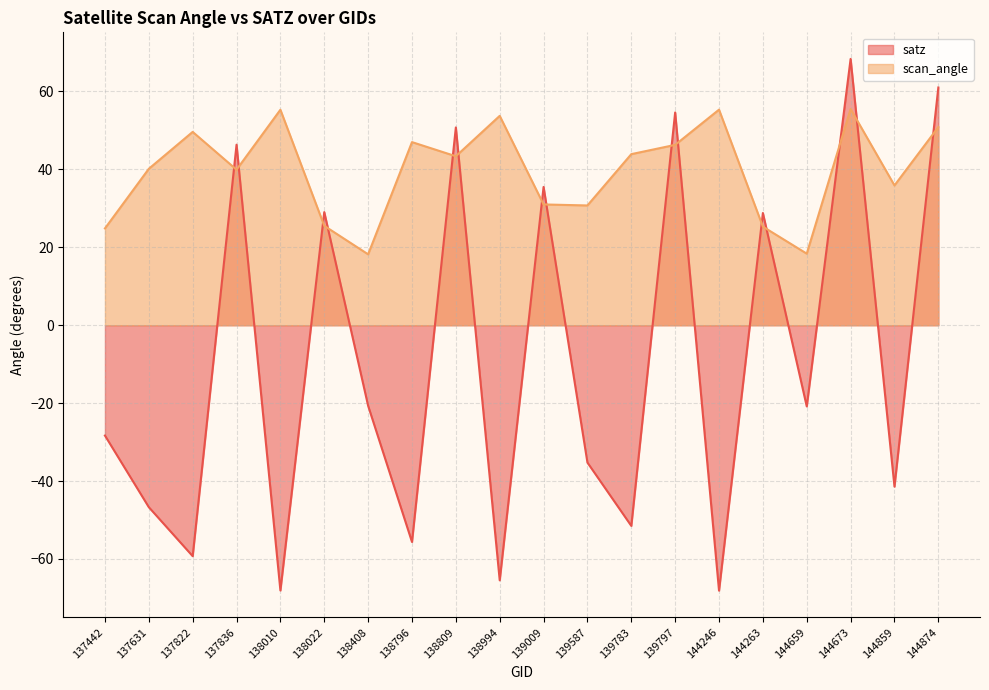

Where does the scan_angle series first go above 43?

137822